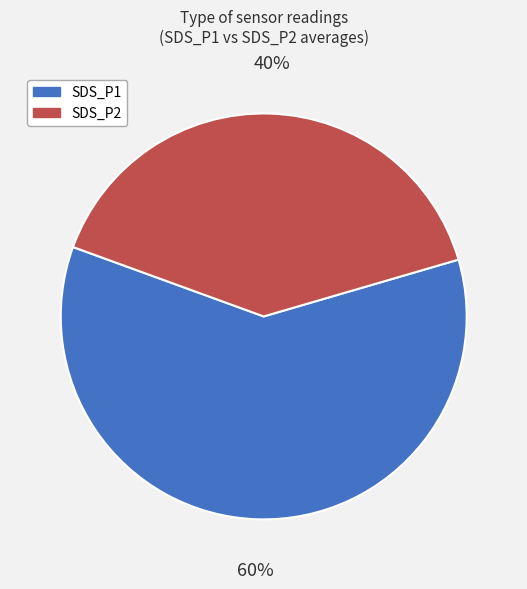

To the nearest percent, what is the combined percentage of SDS_P1 and SDS_P2?

100%